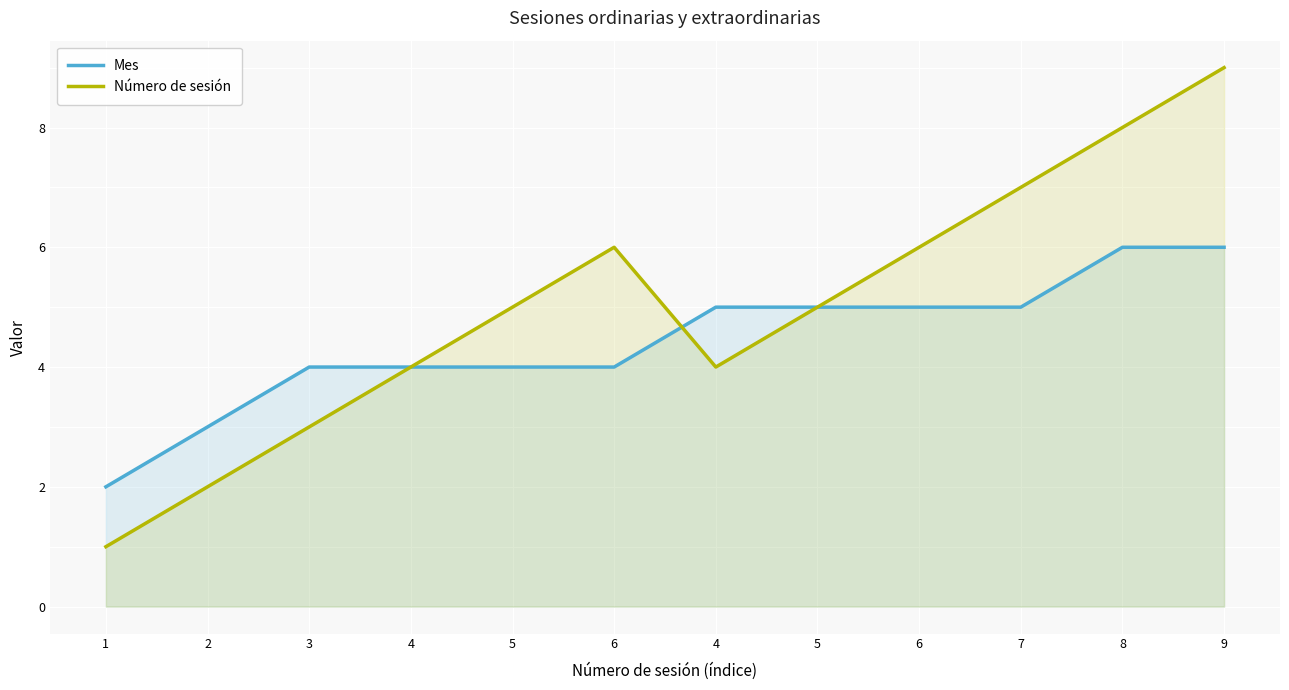

How many Número de sesión values are between 4 and 7?

7